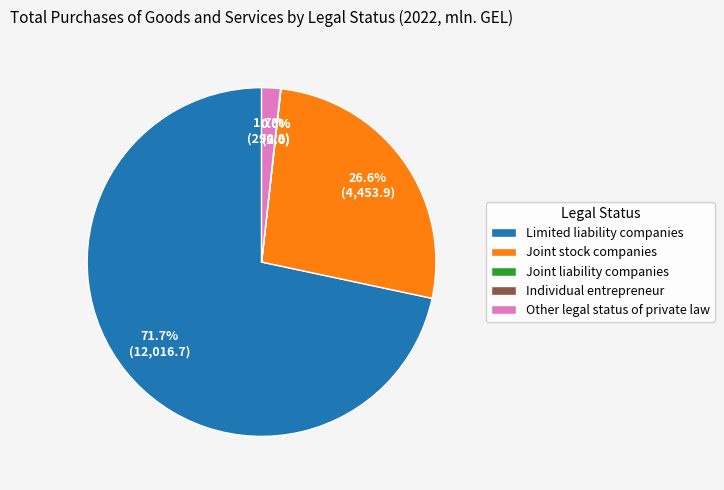

Does Limited liability companies represent more than half of the total?

Yes